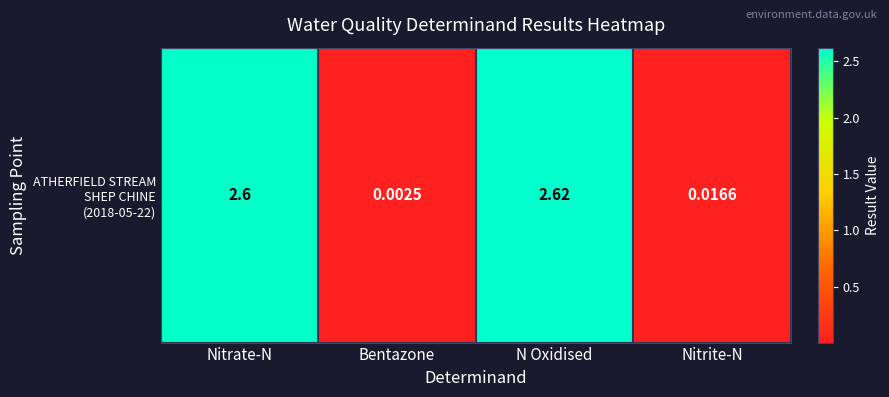

The value at N Oxidised is 2.6. True or false?

True